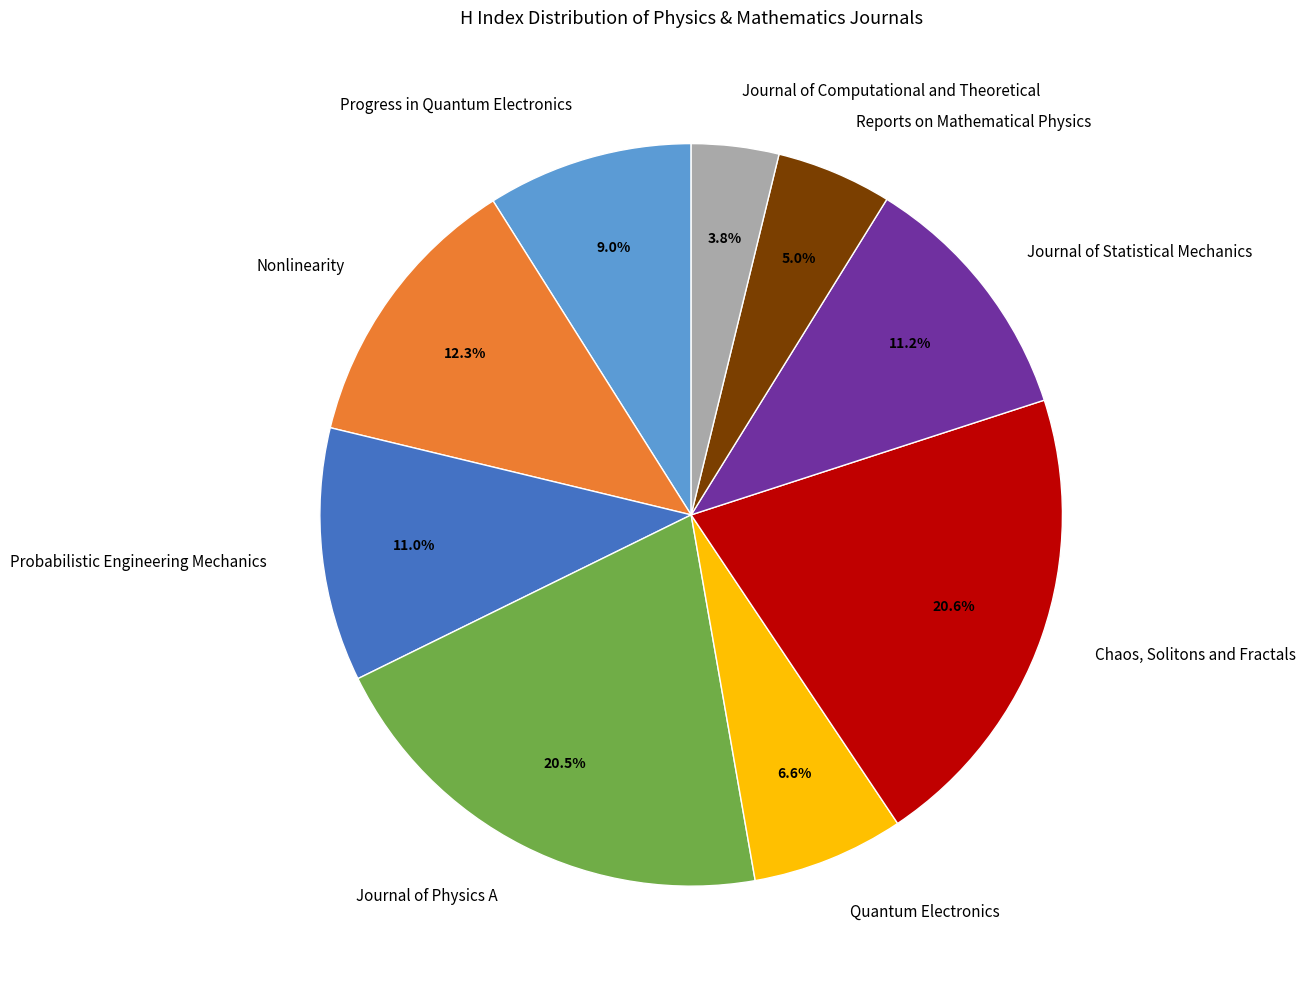

To the nearest percent, what portion does Probabilistic Engineering Mechanics represent?

11%